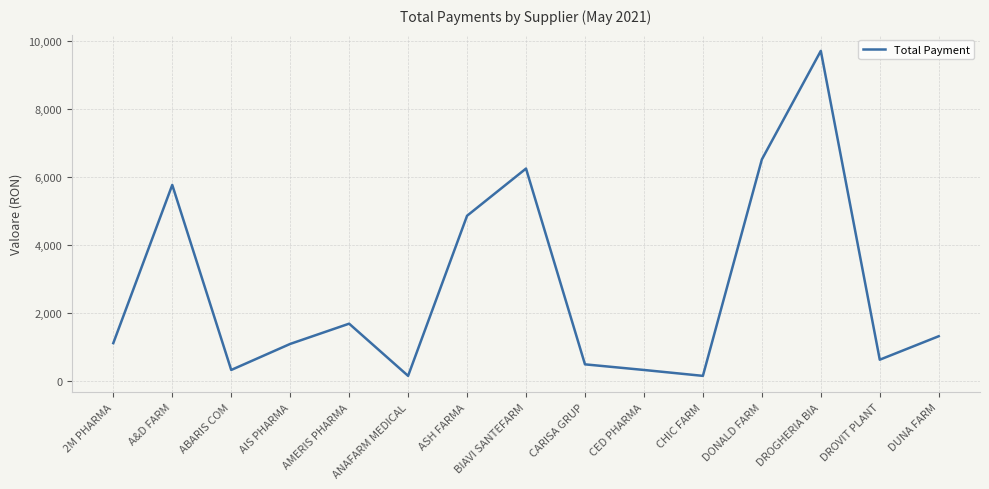

Approximately how many times larger is the value at AIS PHARMA compared to 2M PHARMA?

1.0